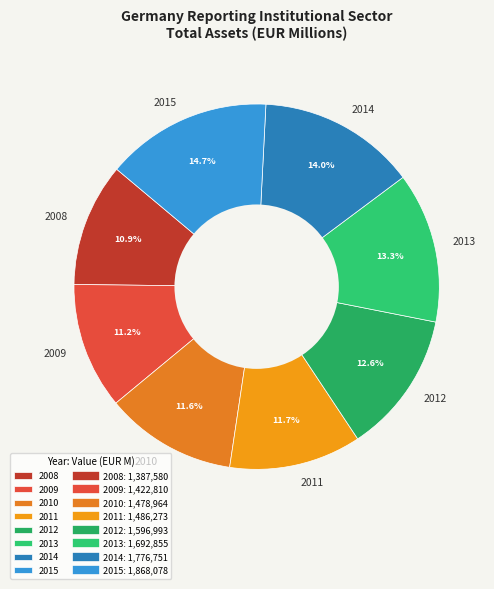

Does 2008 account for over 50% of the chart?

No